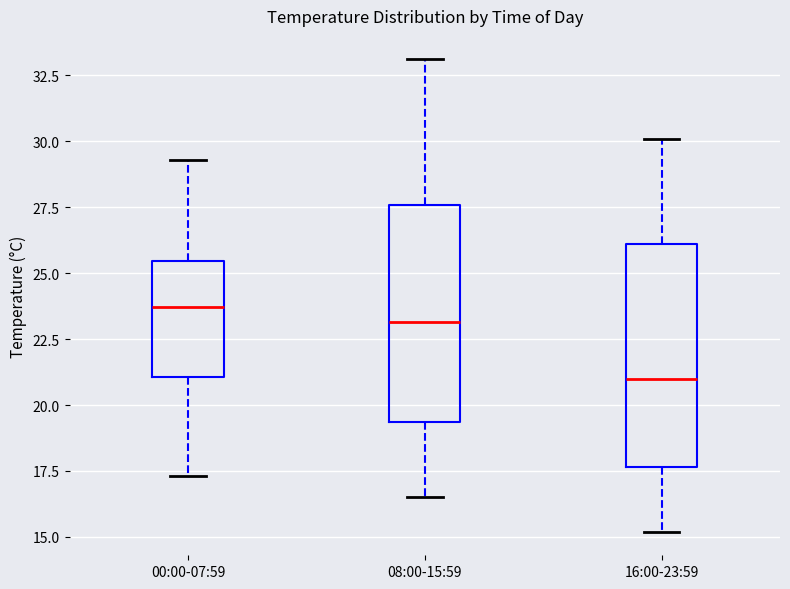

Where is the lower edge of the box for 00:00-07:59 on the y-axis? The values are not printed on the chart, so give them approximately, as read against the axis.

21.0